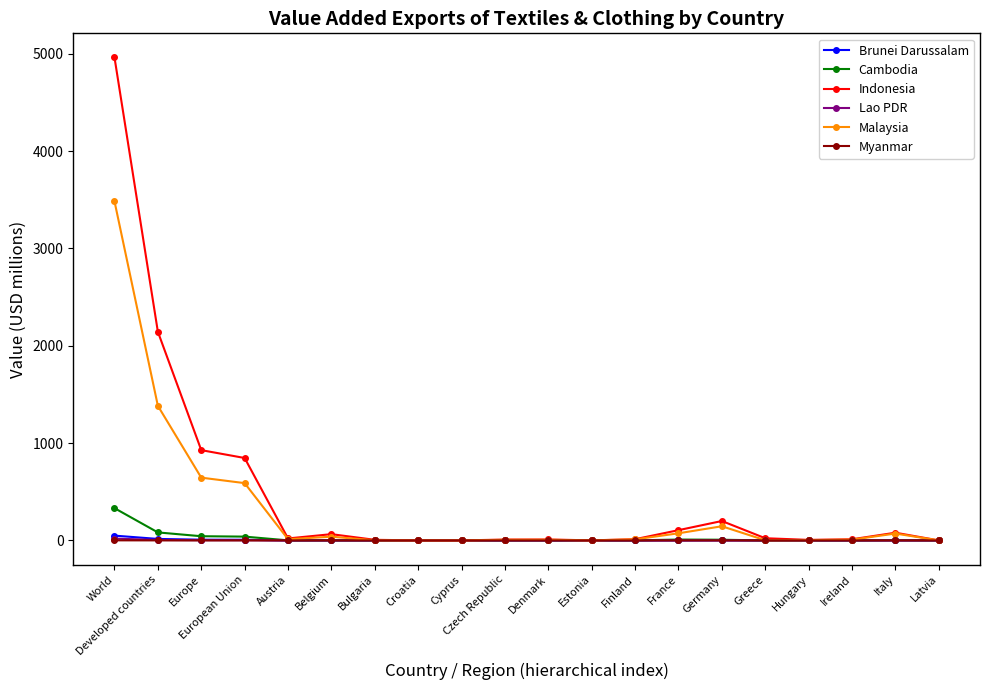

Which series has the largest range (max minus min)?

Indonesia